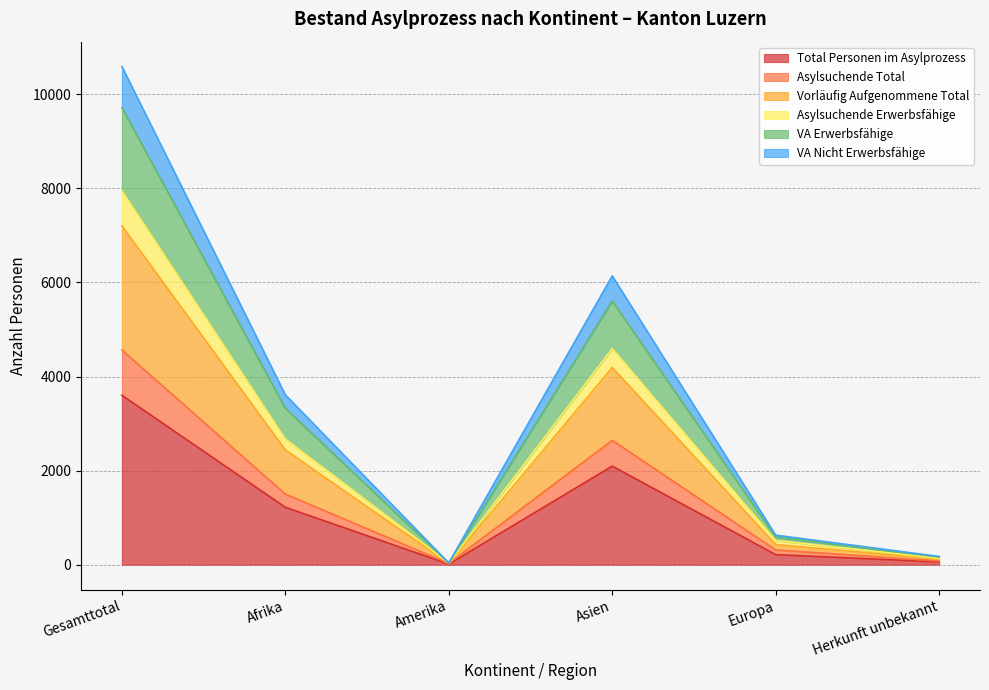

True or false: VA Erwerbsfähige has more than 2 points higher than both neighbors.

False